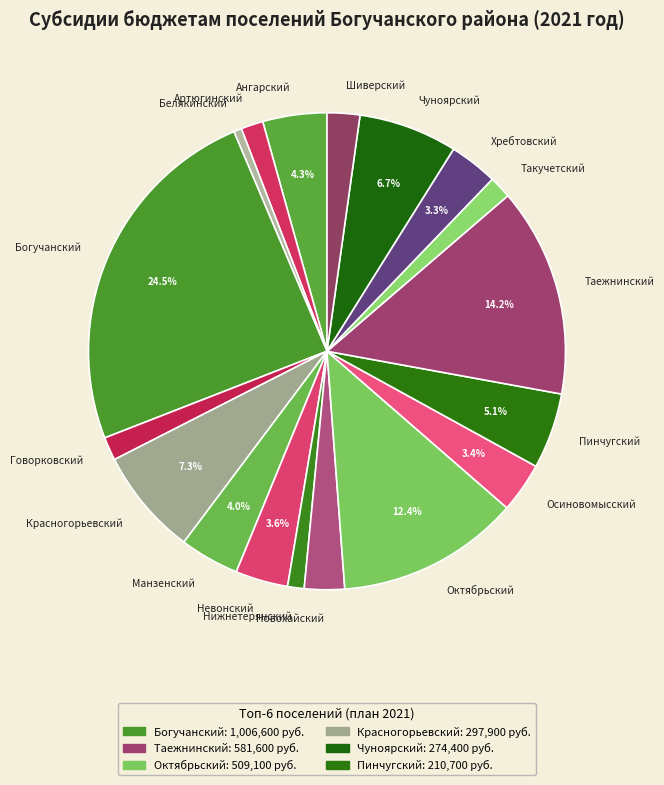

Which slice is the smallest?

Белякинский